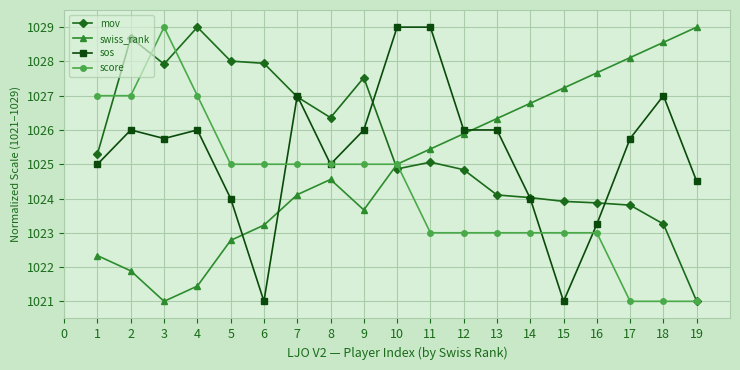

What are all the series names shown in the legend?

mov, swiss_rank, sos, score